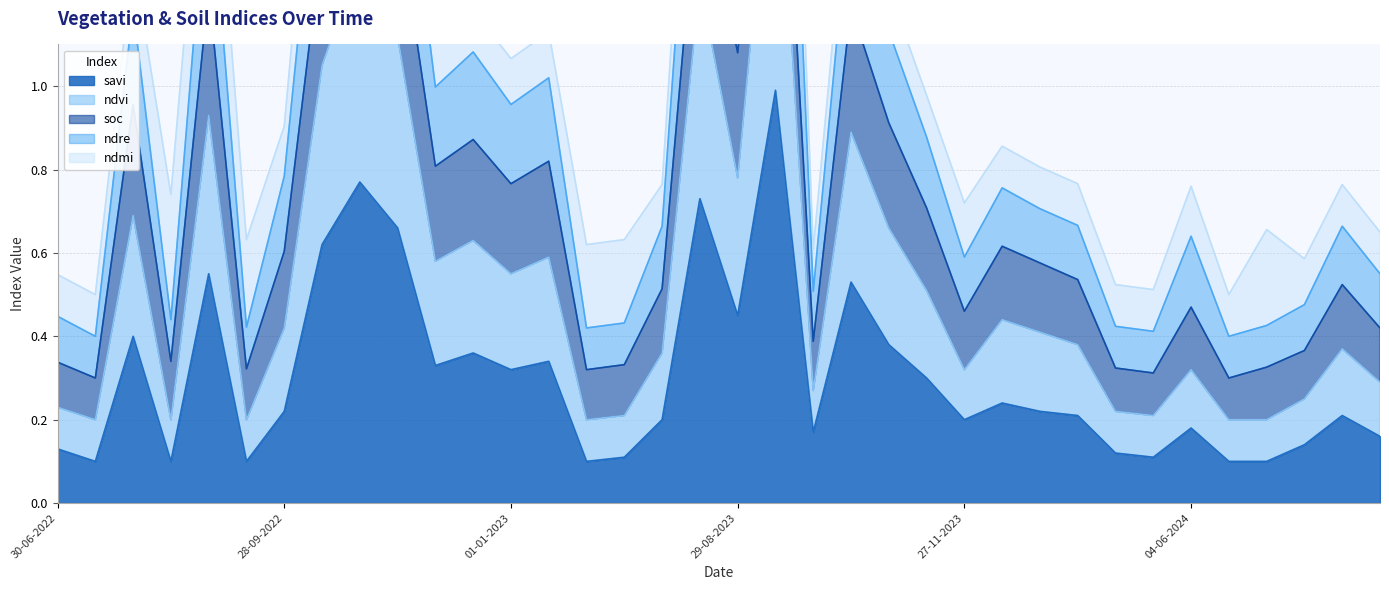

What is the highest value of the savi series?

1.0